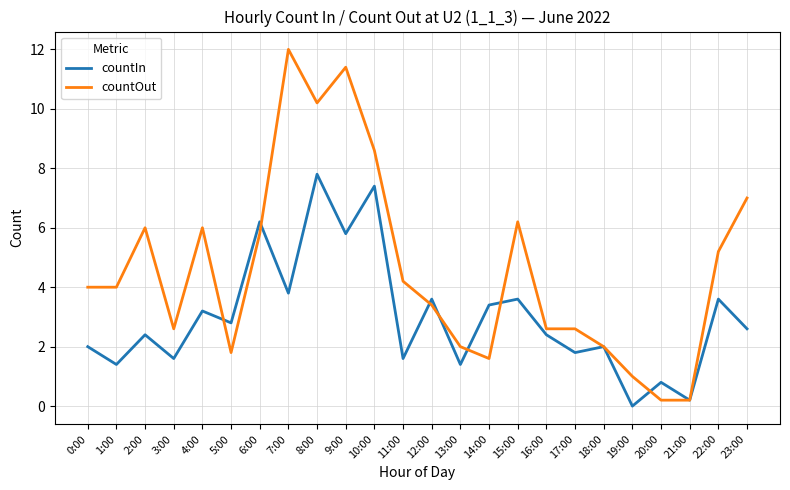

What position from the left is 13:00?

14